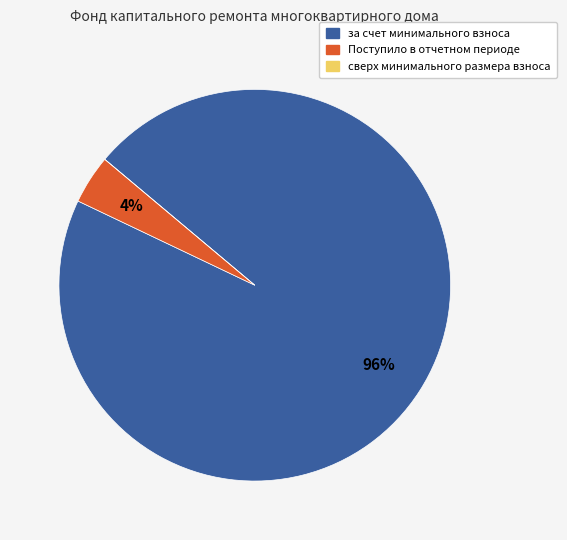

What percentage is the Поступило в отчетном периоде slice, to the nearest percent?

4%